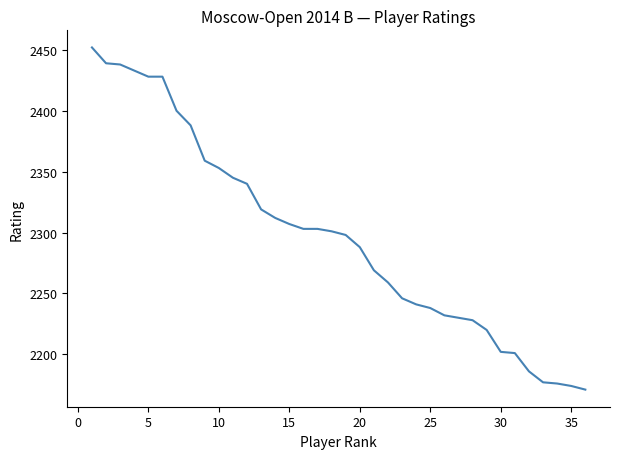

What is the difference between the maximum and minimum values?

281